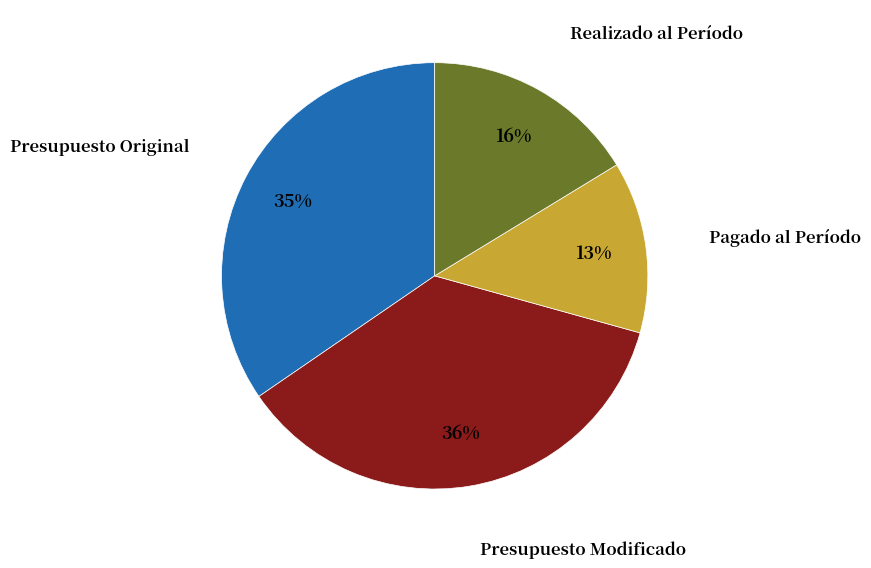

To the nearest percent, what is the difference between the largest and smallest slice percentages?

23%